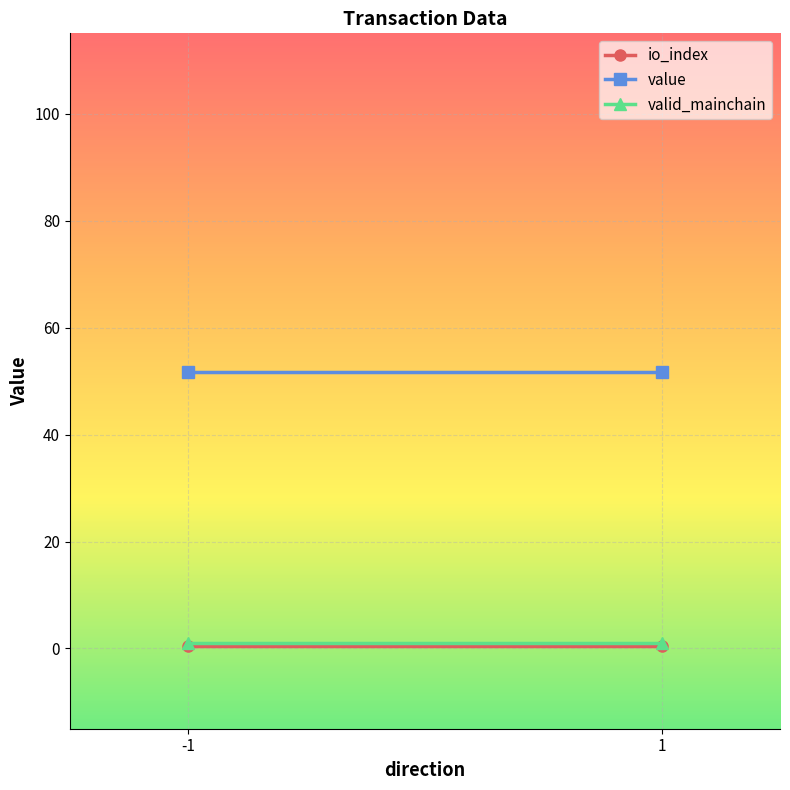

What are all the series names shown in the legend?

io_index, value, valid_mainchain